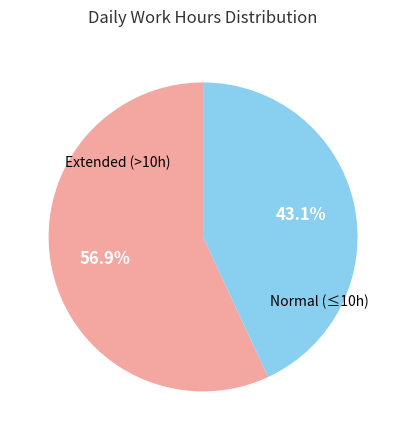

Is there a majority slice in this chart?

Yes